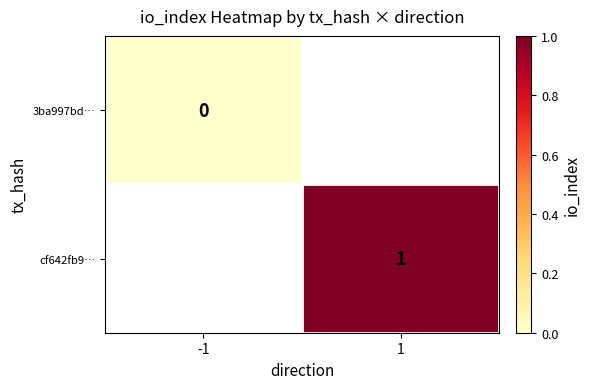

How many positive values does the cf642fb9… series have?

1